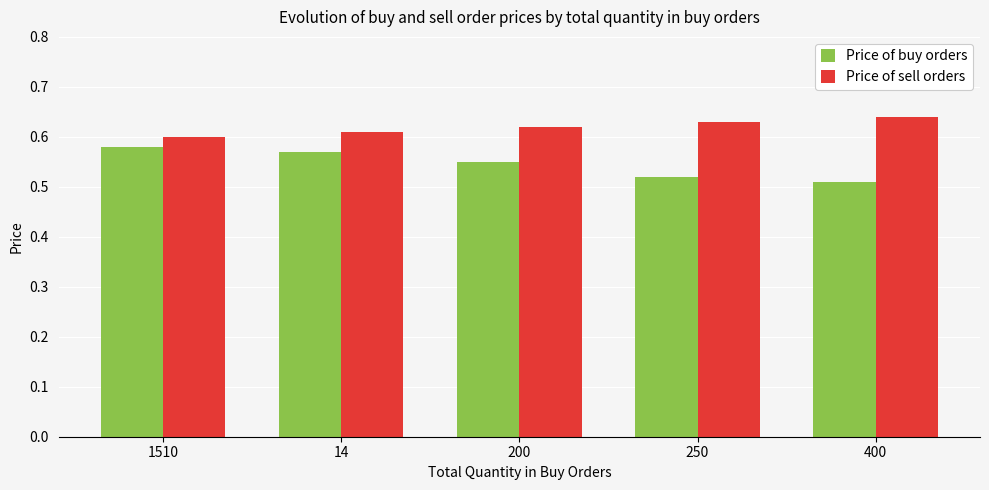

True or false: Price of buy orders has a value of 0.8 at 1510.

False